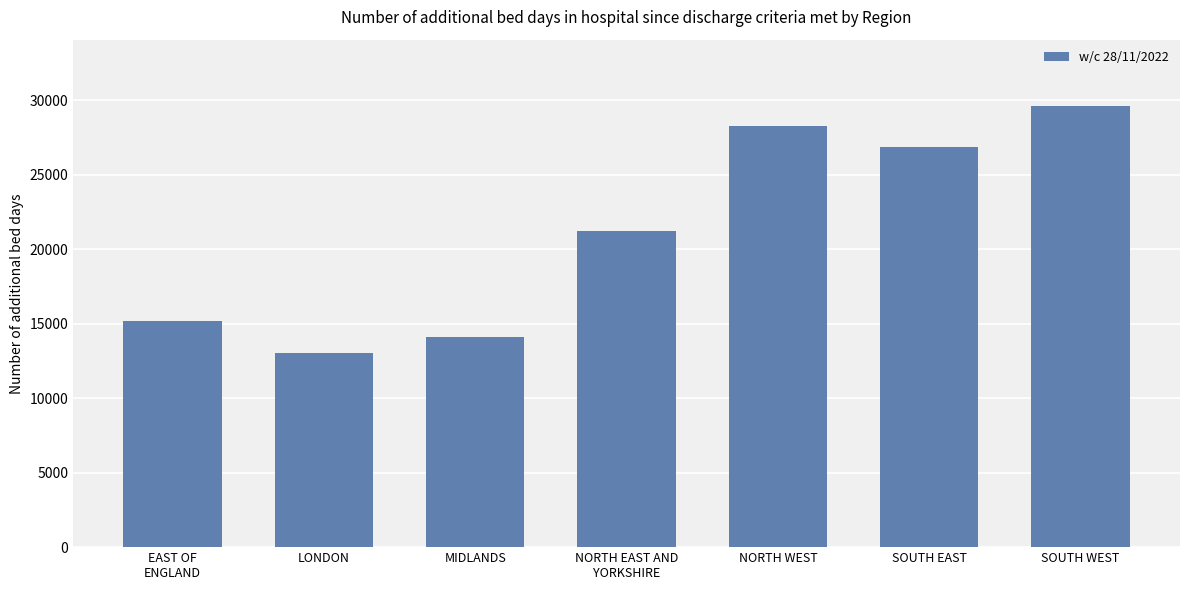

Is it true that the value at NORTH WEST is 43142?

False